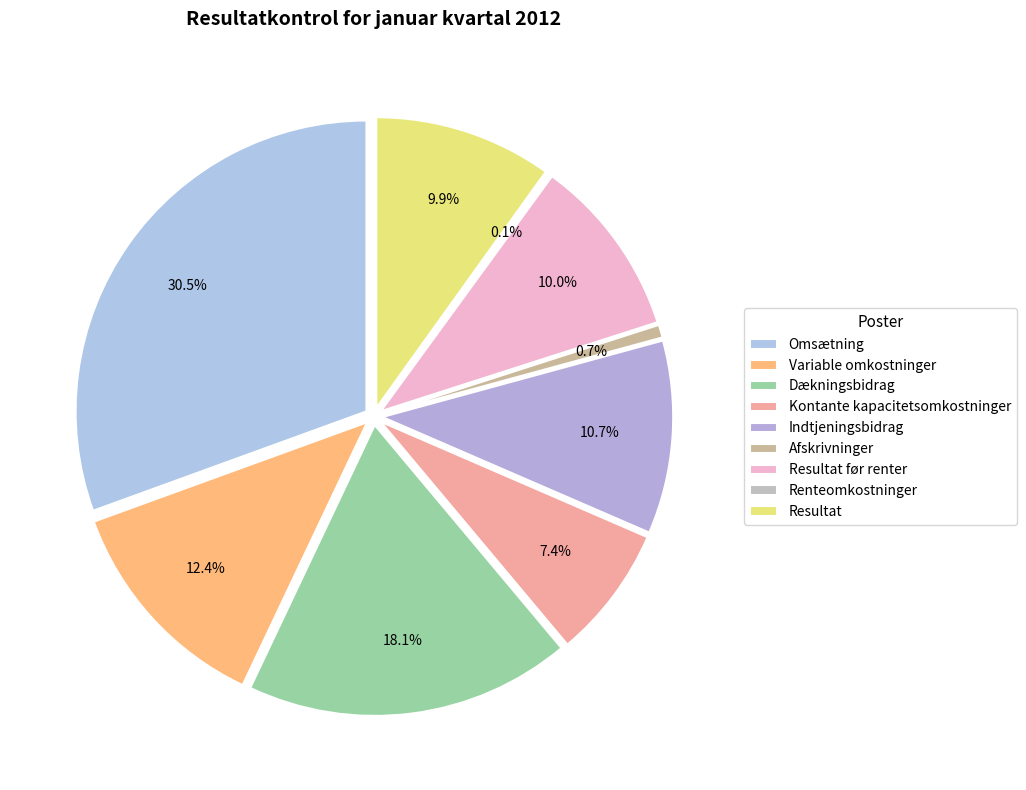

Which slice is the smallest?

Renteomkostninger